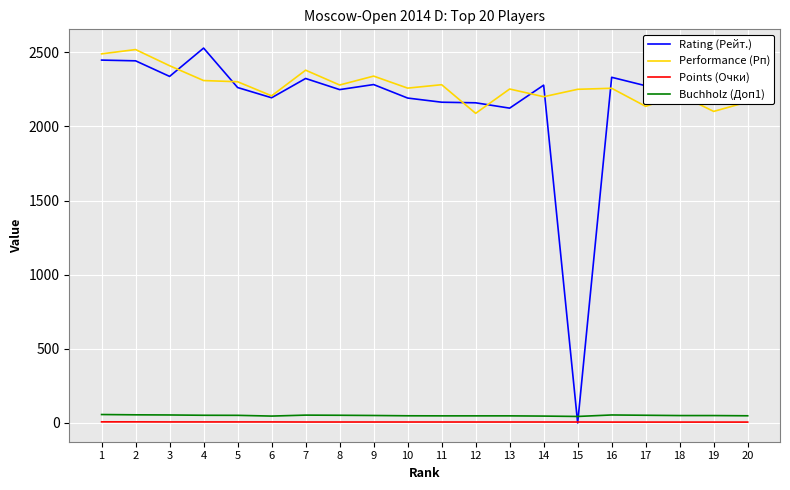

At which label is Rating (Рейт.) closest to 1264?

13